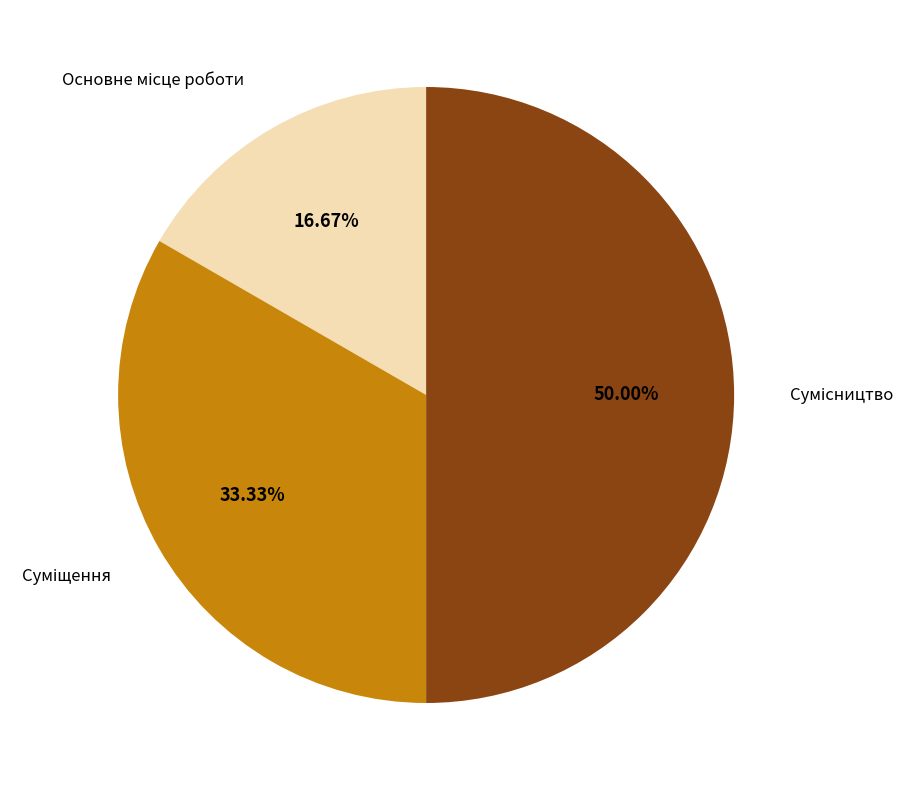

Which category has the biggest portion of the pie?

Сумісництво